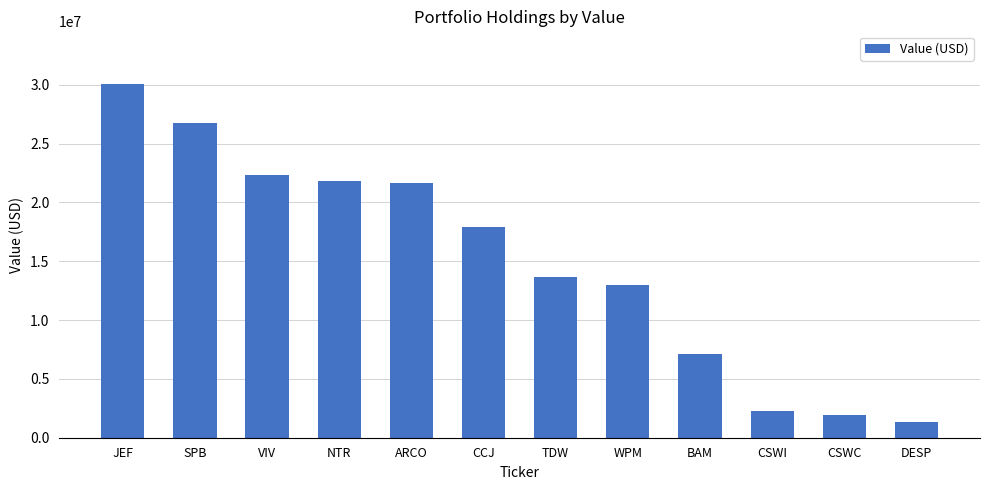

Where does the data first go above 17883000?

JEF